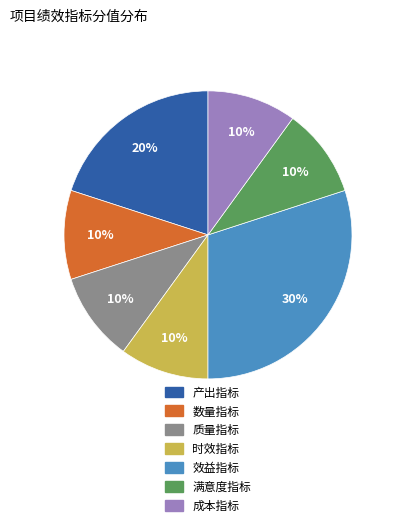

Is there a majority slice in this chart?

No